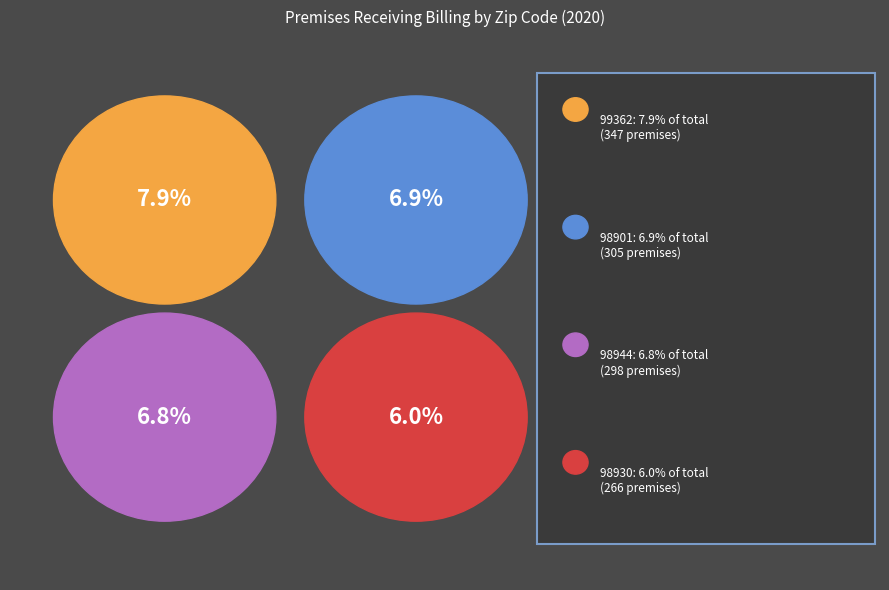

Is it true that 98936 is 12% of the pie?

False